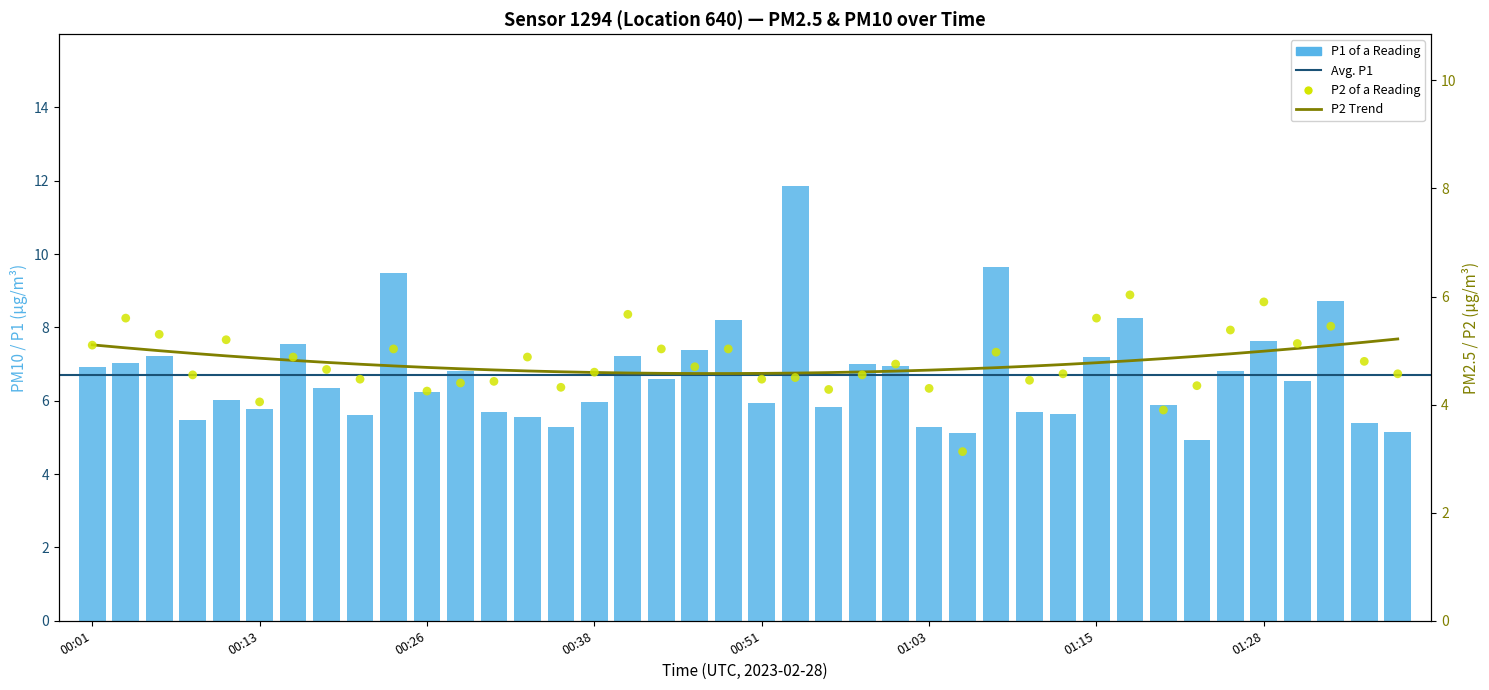

Which series has the largest total across all categories?

P1